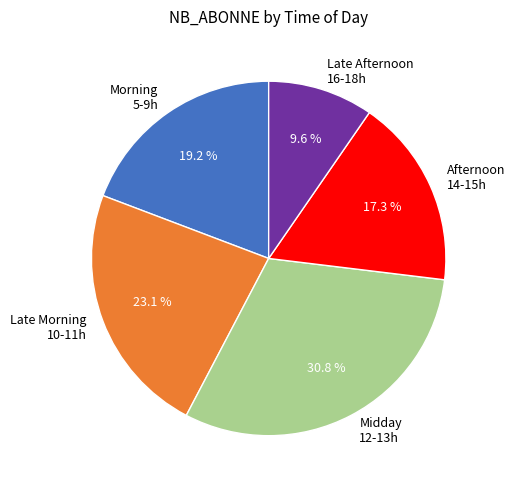

Combined, do Late Morning 10-11h and Morning 5-9h account for over 50%?

No